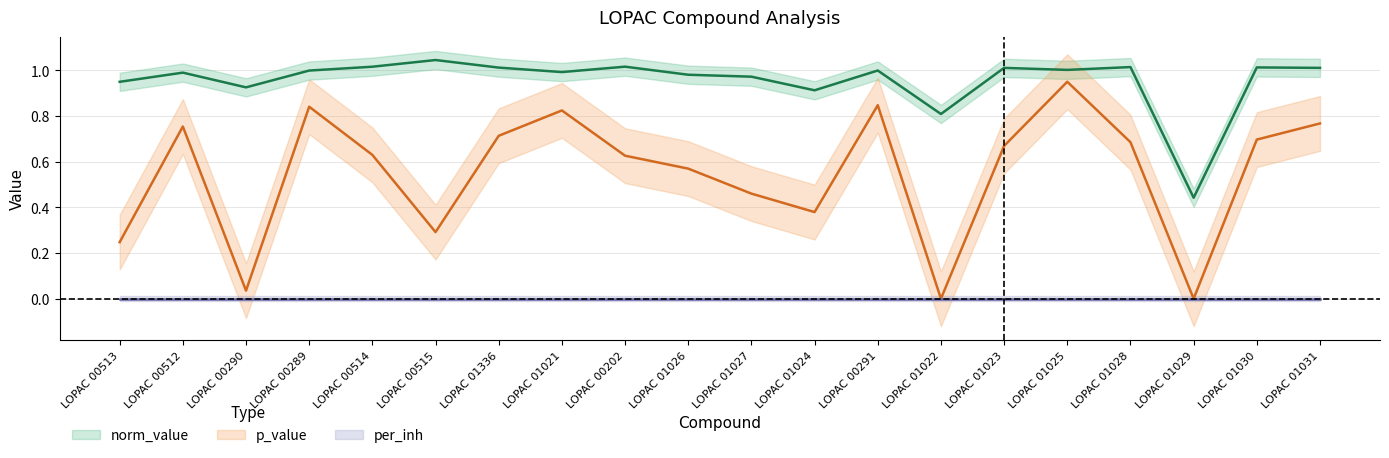

True or false: p_value and norm_value intersect in this chart.

False